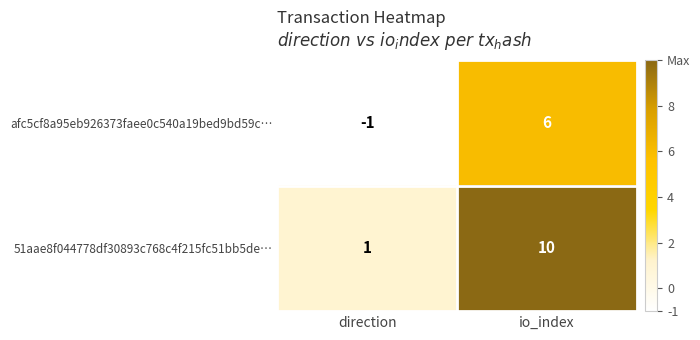

At direction, list the series in order from largest to smallest.

51aae8f044778df30893c768c4f215fc51bb5de…, afc5cf8a95eb926373faee0c540a19bed9bd59c…